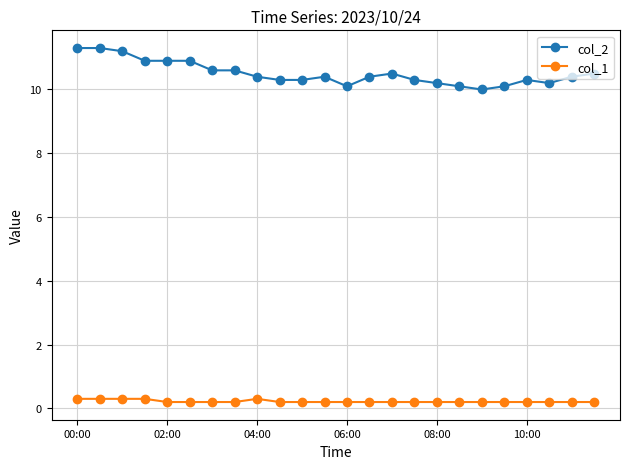

Reading right to left, what are all the values shown in this chart?

col_2: 10.5	10.4	10.2	10.3	10.1	10.0	10.1	10.2	10.3	10.5	10.4	10.1	10.4	10.3	10.3	10.4	10.6	10.6	10.9	10.9	10.9	11.2	11.3	11.3
col_1: 0.2	0.2	0.2	0.2	0.2	0.2	0.2	0.2	0.2	0.2	0.2	0.2	0.2	0.2	0.2	0.3	0.2	0.2	0.2	0.2	0.3	0.3	0.3	0.3